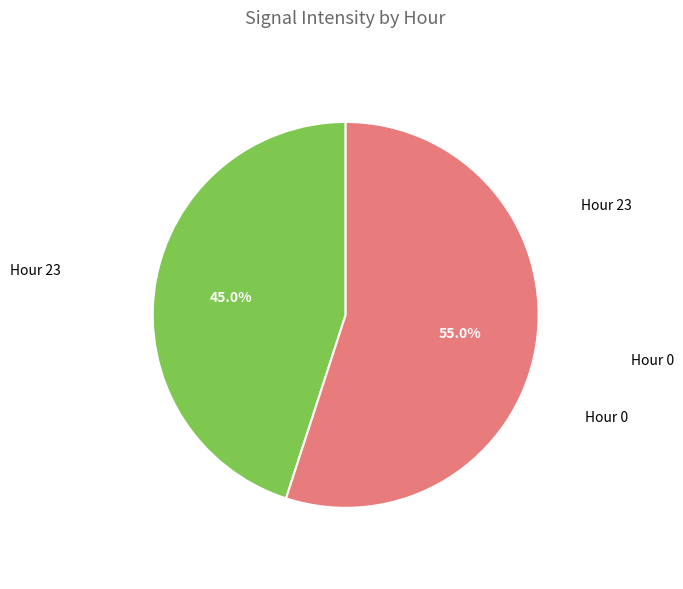

How many slices are in this pie chart?

2